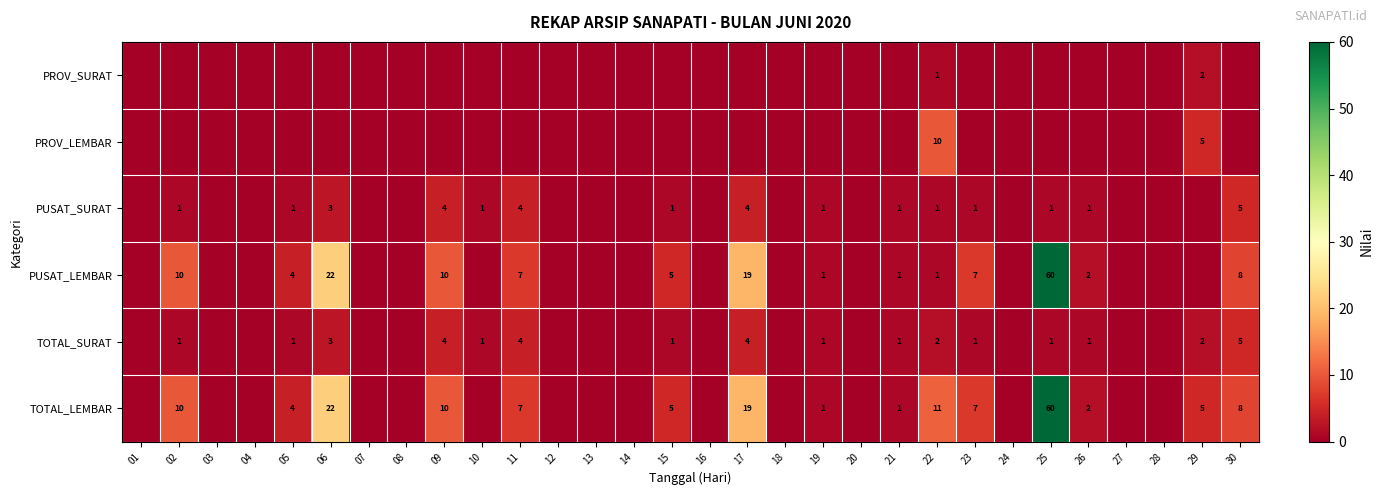

What is the difference between the TOTAL_LEMBAR values at 19 and 06?

21